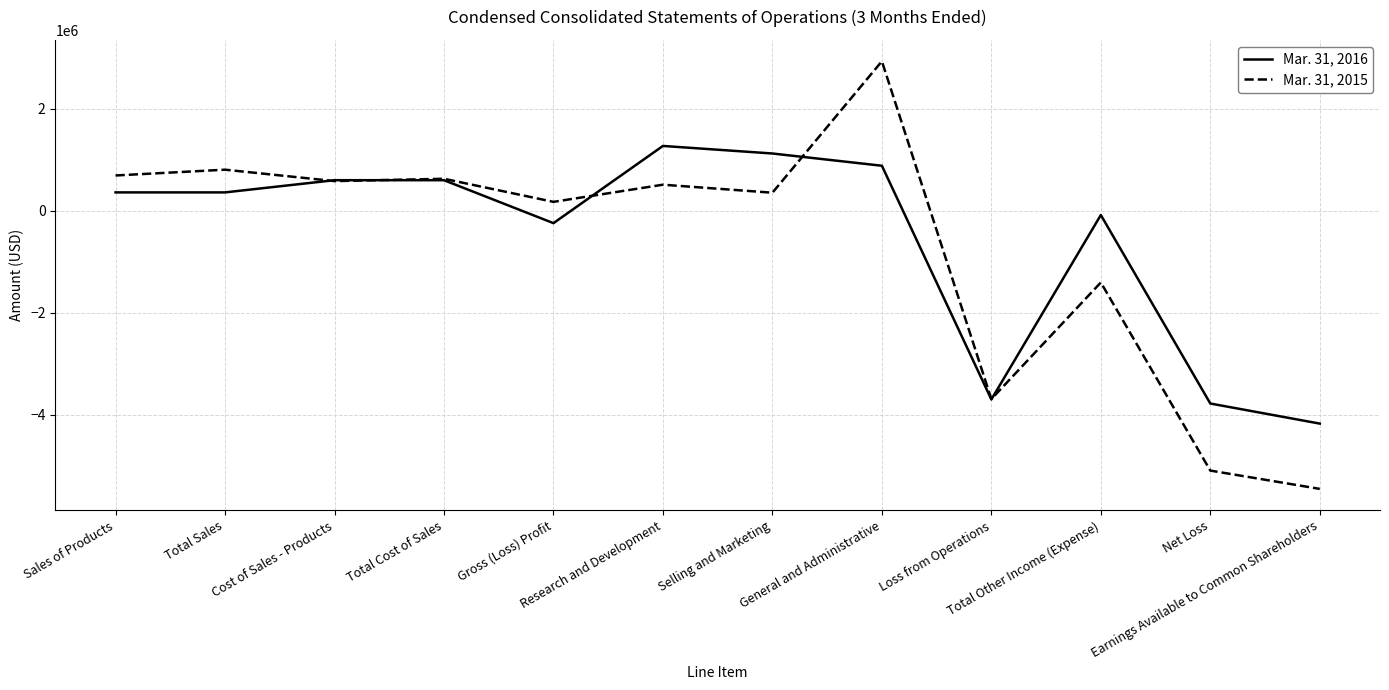

Reading right to left, transcribe all the data shown in this chart.

Mar. 31, 2016: -4169563	-3775739	-79886	-3695853	886315	1126499	1274713	-239138	602977	602977	363839	363839
Mar. 31, 2015: -5449791	-5090852	-1402386	-3688466	2934907	357547	514707	178333	630822	585390	809155	695574